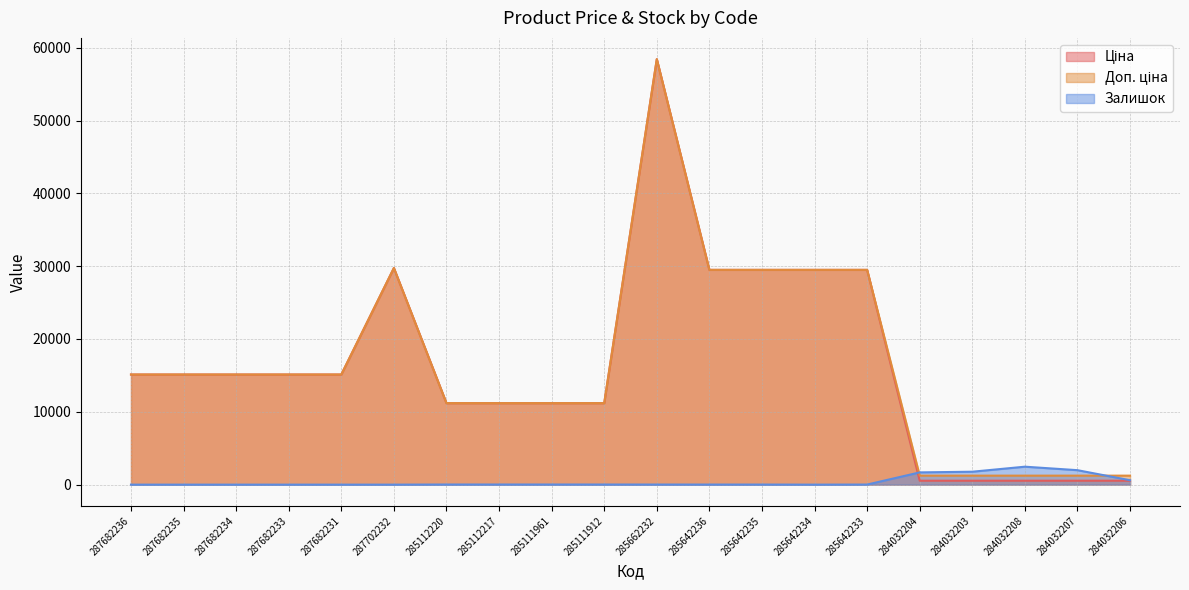

Reading left to right, what are all the values shown in this chart?

Ціна: 287682236=15120.0	287682235=15120.0	287682234=15120.0	287682233=15120.0	287682231=15120.0	287702232=29747.2	285112220=11188.2	285112217=11188.2	285111961=11188.2	285111912=11188.2	285662232=58426.5	285642236=29491.5	285642235=29491.5	285642234=29491.5	285642233=29491.5	284032204=539.0	284032203=539.0	284032208=539.0	284032207=539.0	284032206=539.0
Доп. ціна: 287682236=15120.0	287682235=15120.0	287682234=15120.0	287682233=15120.0	287682231=15120.0	287702232=29747.2	285112220=11188.2	285112217=11188.2	285111961=11188.2	285111912=11188.2	285662232=58426.5	285642236=29491.5	285642235=29491.5	285642234=29491.5	285642233=29491.5	284032204=1235.4	284032203=1235.4	284032208=1235.4	284032207=1235.4	284032206=1235.4
Залишок: 287682236=0.0	287682235=0.0	287682234=0.0	287682233=0.0	287682231=0.0	287702232=0.0	285112220=17.0	285112217=17.0	285111961=17.0	285111912=15.0	285662232=12.0	285642236=11.0	285642235=11.0	285642234=0.0	285642233=13.0	284032204=1682.0	284032203=1774.0	284032208=2465.0	284032207=1986.0	284032206=605.0